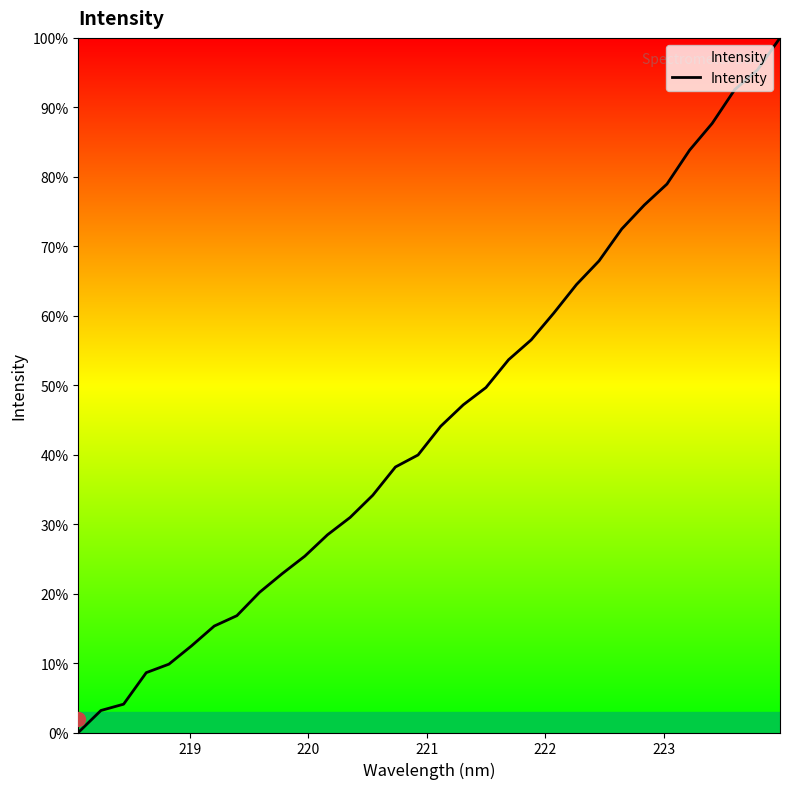

What is the greatest value displayed?

100.0